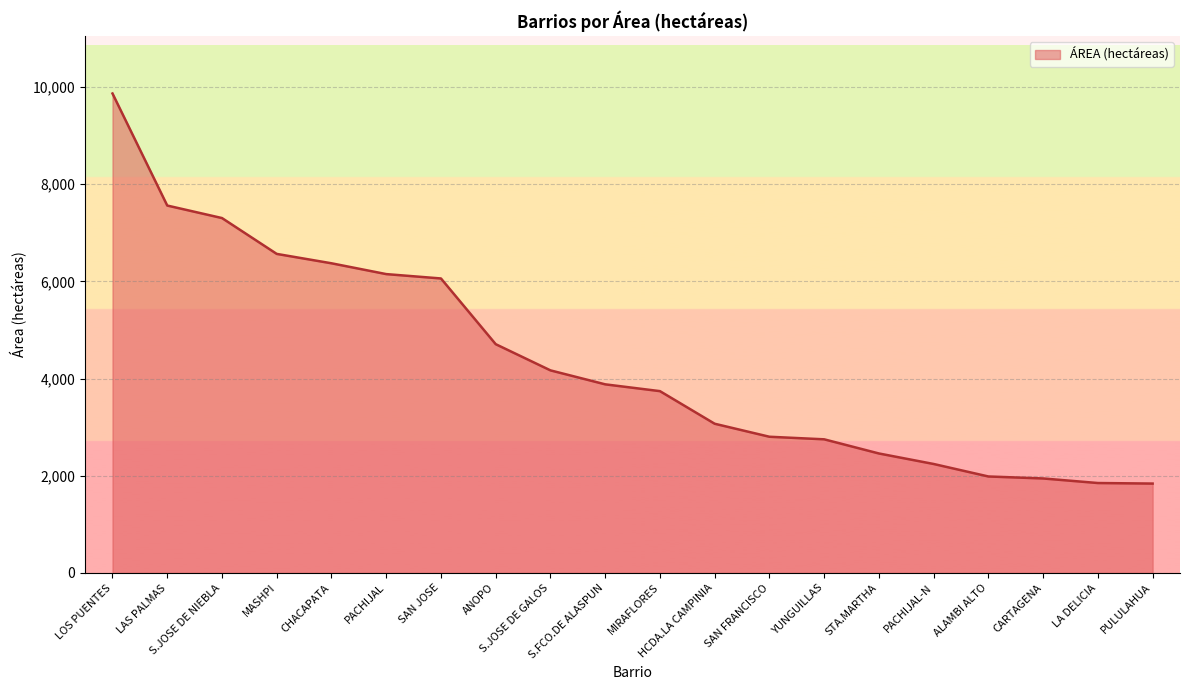

What is the difference between the maximum and minimum values?

8025.4